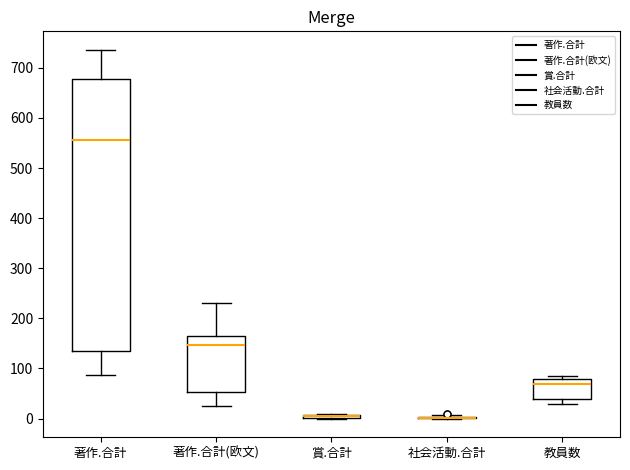

Where is the lower edge of the box for 賞.合計 on the y-axis? The values are not printed on the chart, so give them approximately, as read against the axis.

0